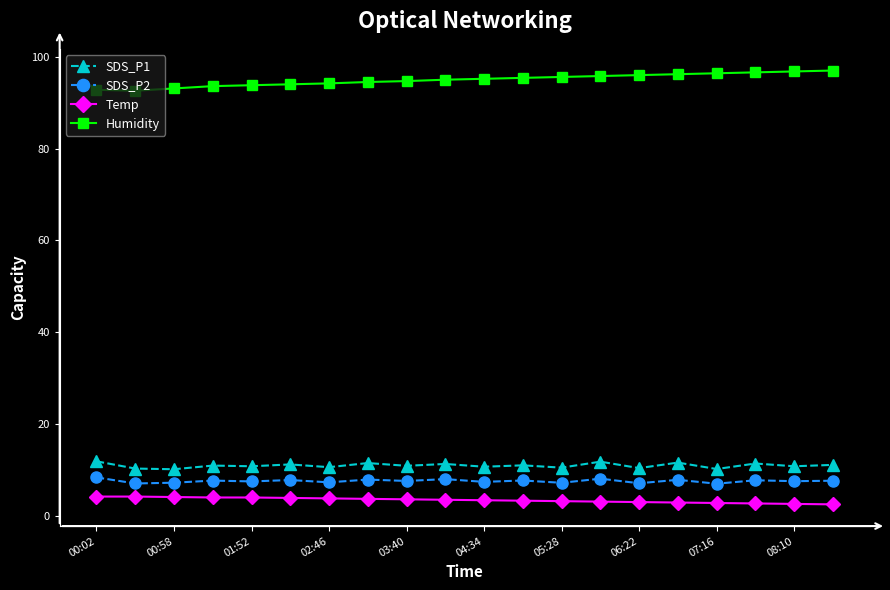

What is the sum of all SDS_P2 values?

151.7